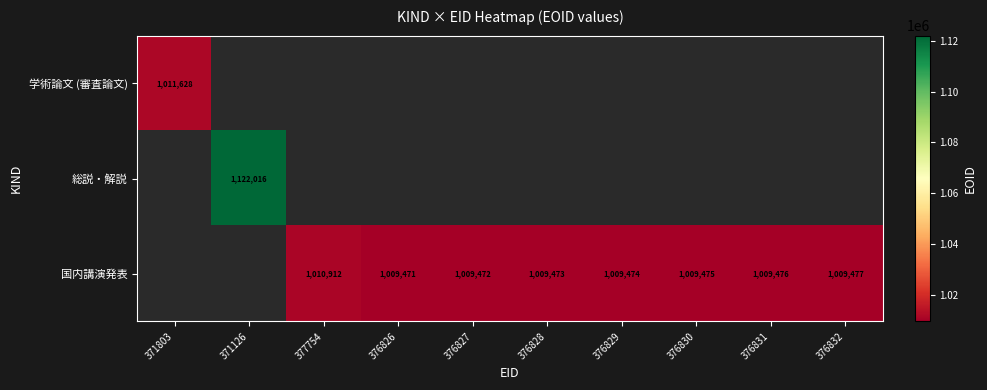

True or false: 国内講演発表 has a value of 375930 at 376831.

False